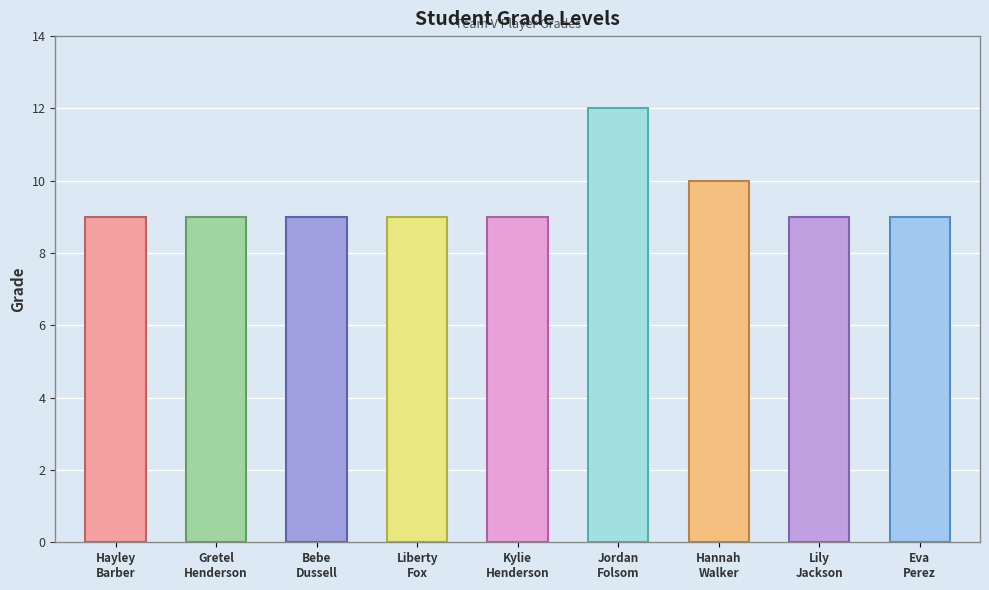

What is the greatest value displayed?

12